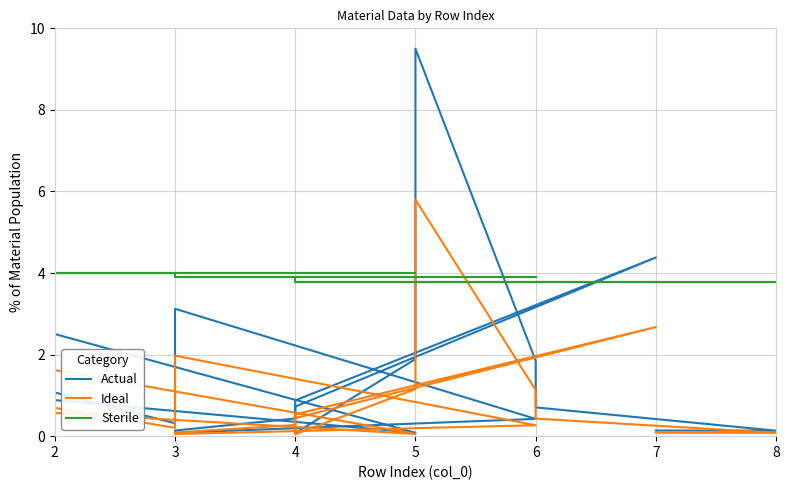

What is the spread (max minus min) of values at 6?

3.6